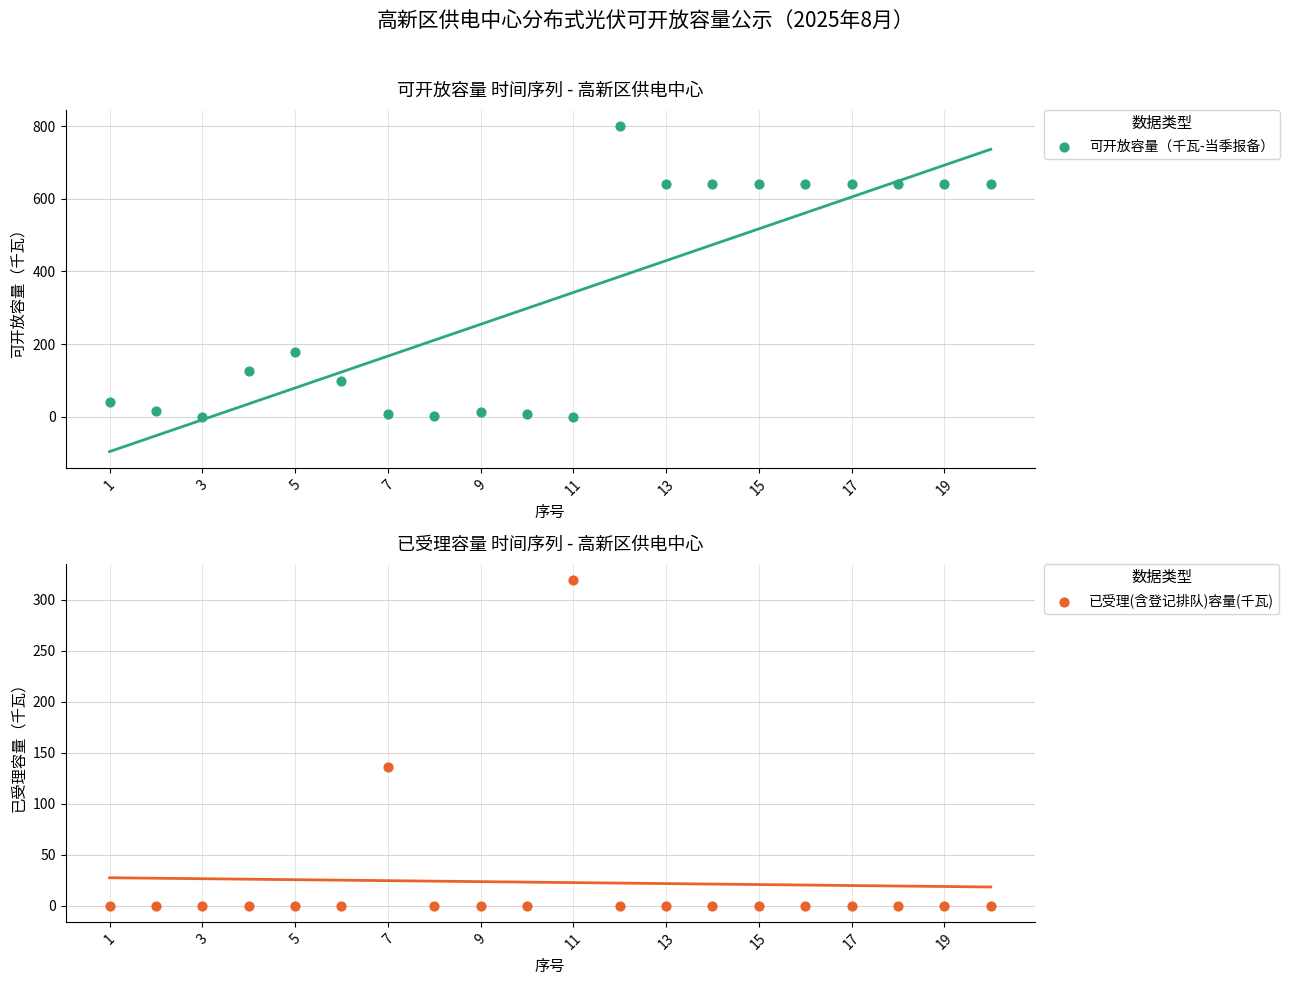

Which series reaches the minimum Y coordinate?

可开放容量（千瓦-当季报备）